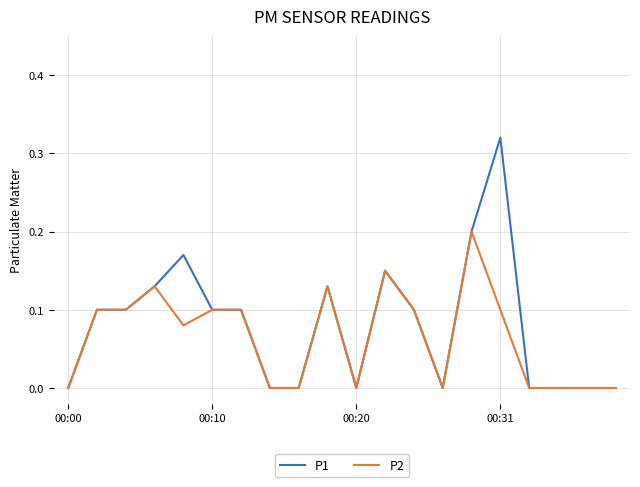

Which series has the largest range (max minus min)?

P1